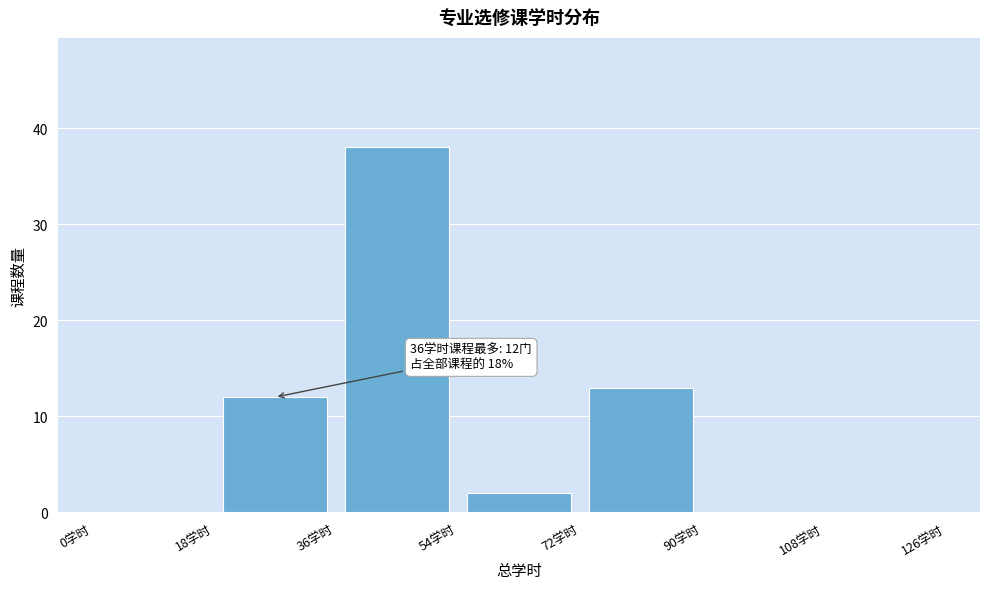

Over which range of the x-axis is the bar tallest?

36 to 54